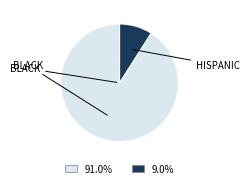

Is there any slice that represents more than half of the pie?

Yes